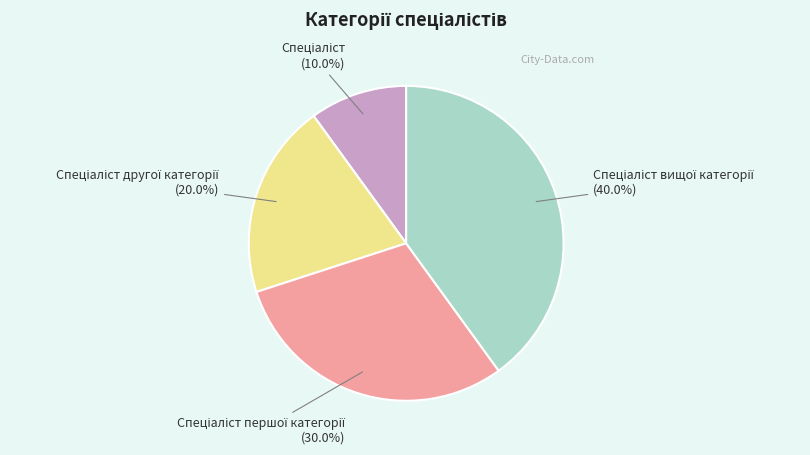

Is there a majority slice in this chart?

No